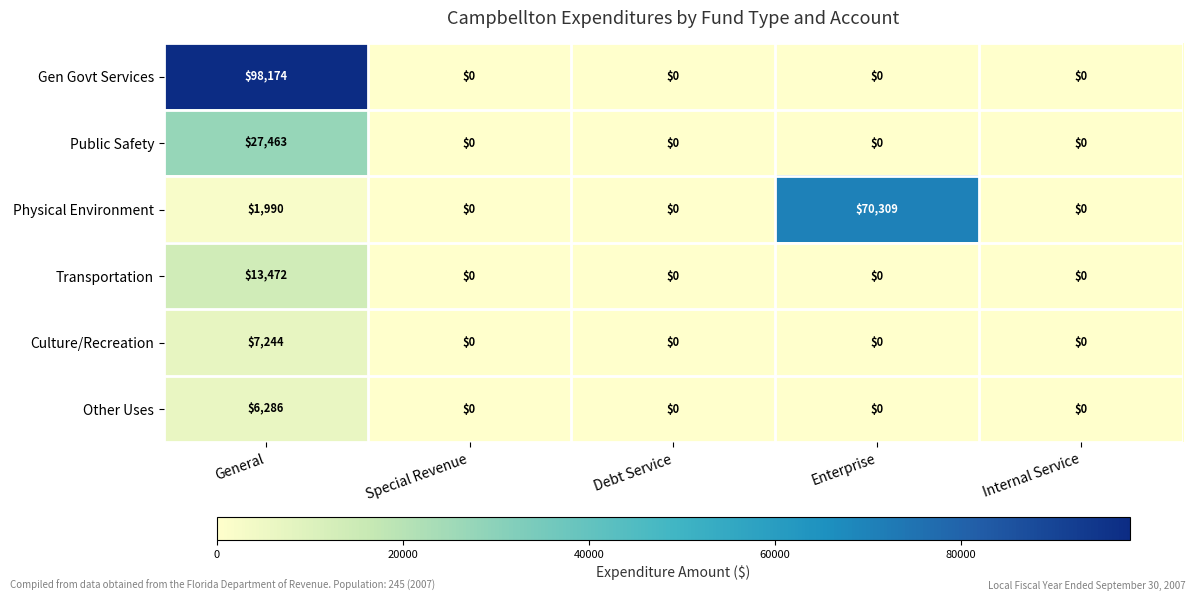

What is the greatest value displayed?

98174